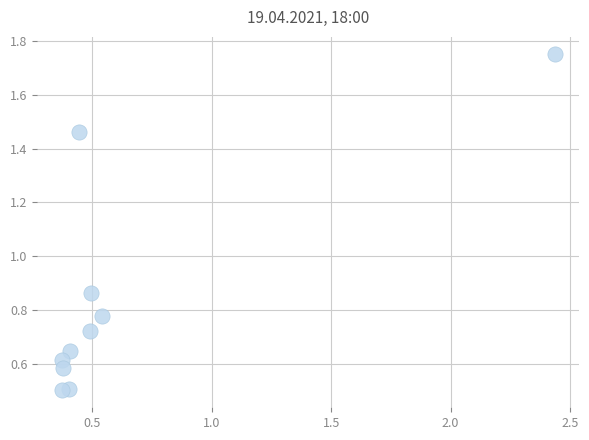

What is the range of X values (max minus min)?

2.1